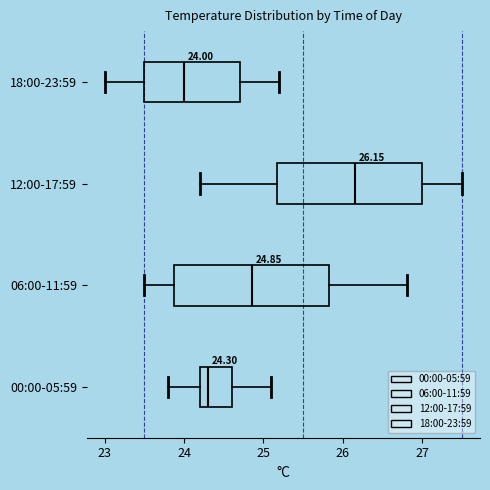

Comparing the boxes themselves (not the whiskers), which one is the widest?

06:00-11:59